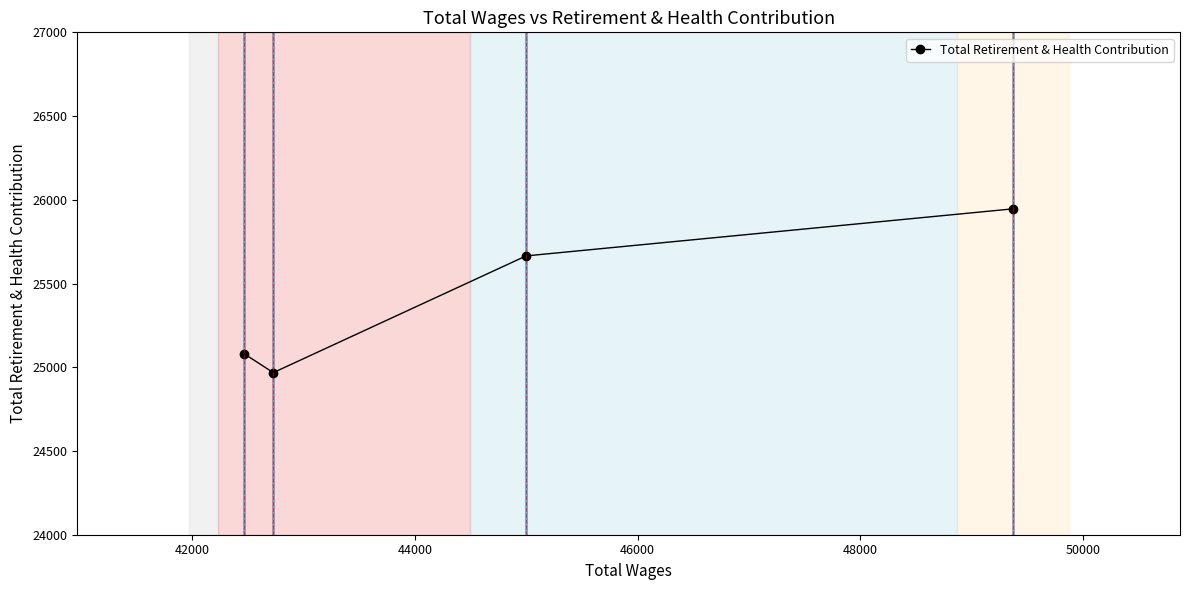

What is the value of the 4th point from the left?

25946